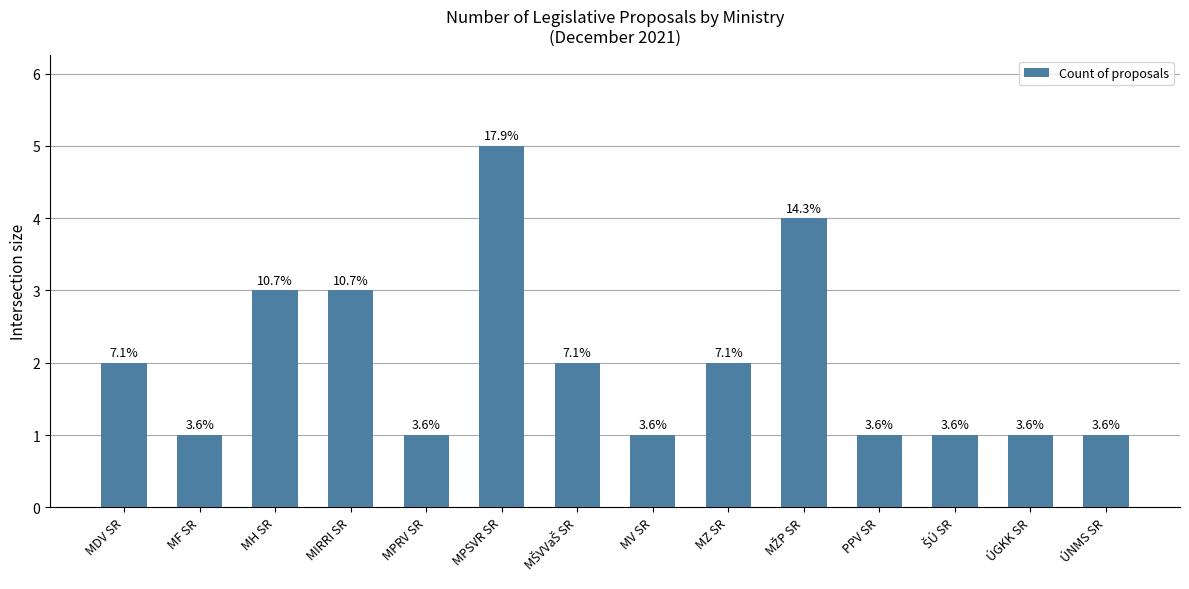

Reading left to right, extract all data points from this chart.

MDV SR=2	MF SR=1	MH SR=3	MIRRI SR=3	MPRV SR=1	MPSVR SR=5	MŠVVaŠ SR=2	MV SR=1	MZ SR=2	MŽP SR=4	PPV SR=1	ŠÚ SR=1	ÚGKK SR=1	ÚNMS SR=1